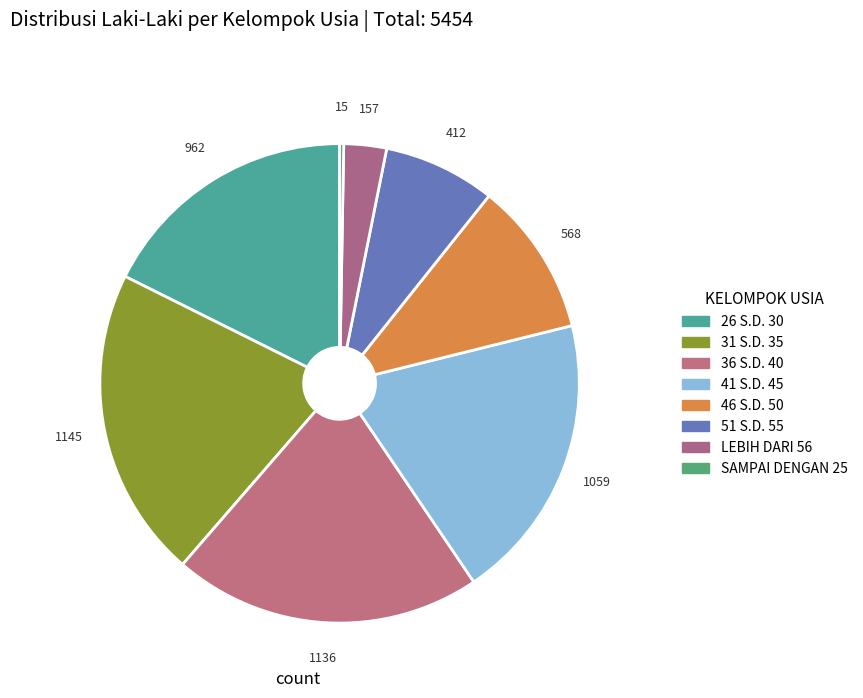

Is there any slice that represents more than half of the pie?

No